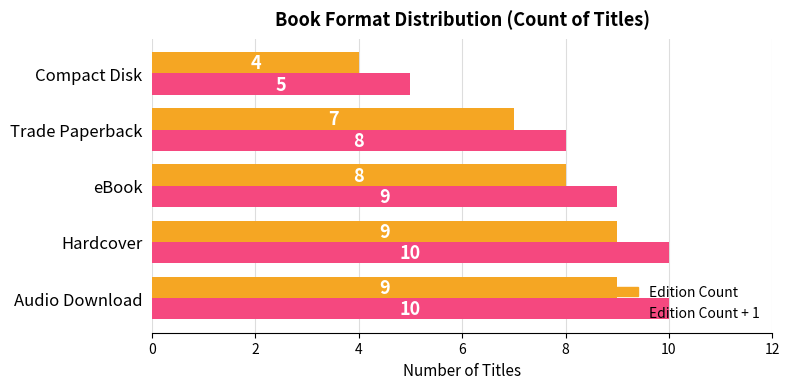

Which label corresponds to the smallest value in the chart?

Compact Disk